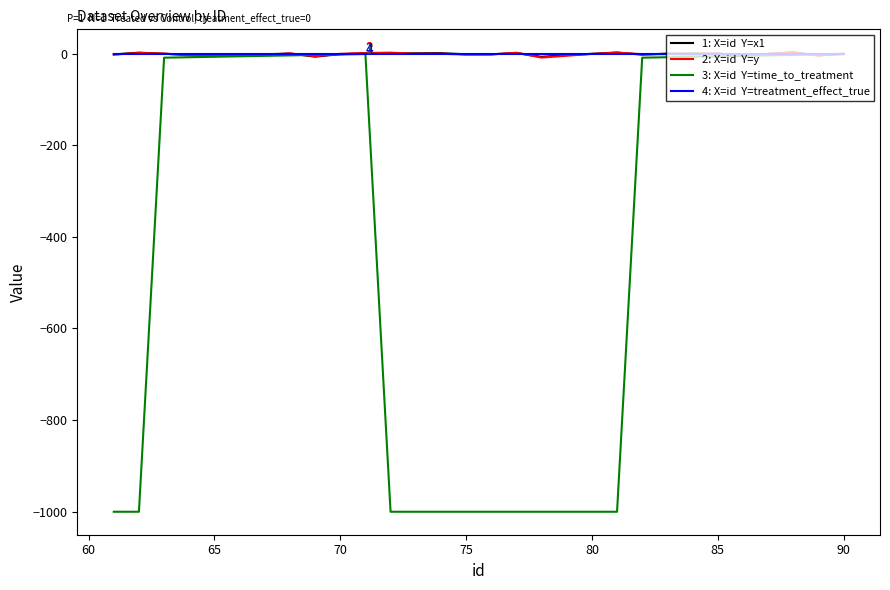

What is the smallest value displayed?

-1000.0